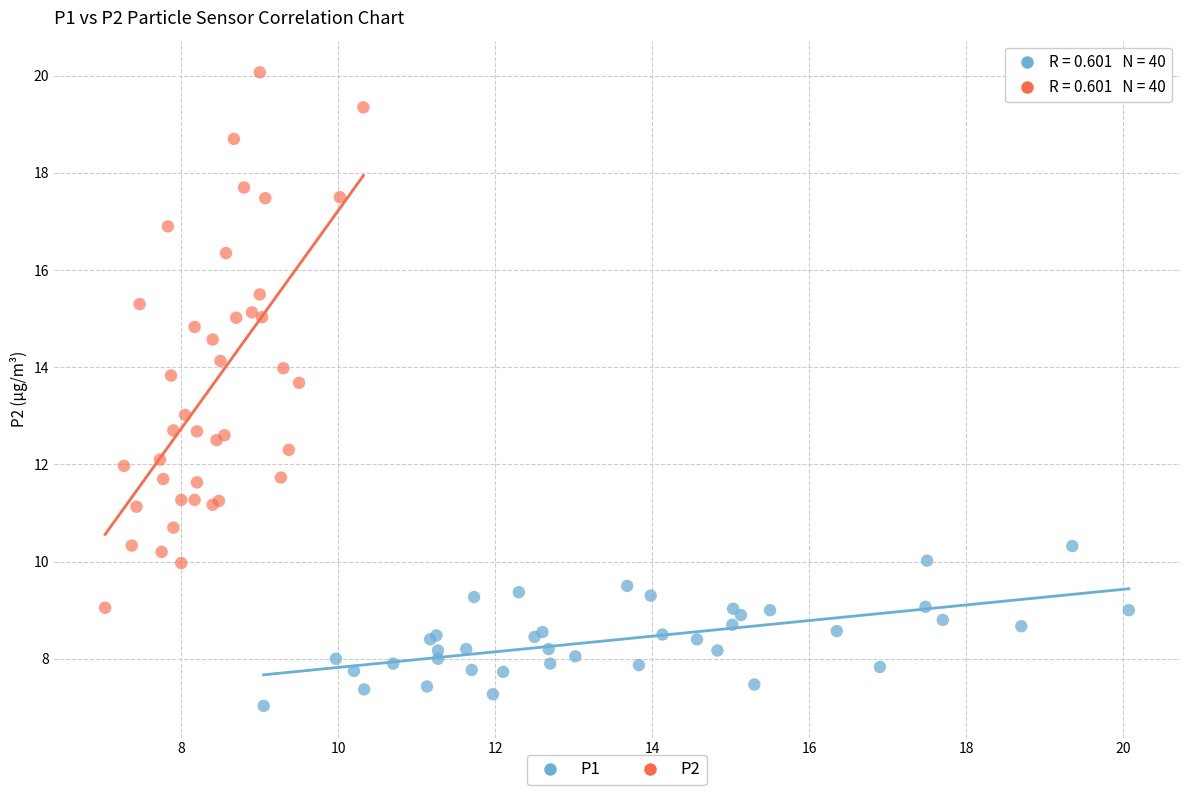

Which series contains the lowest Y value?

P1